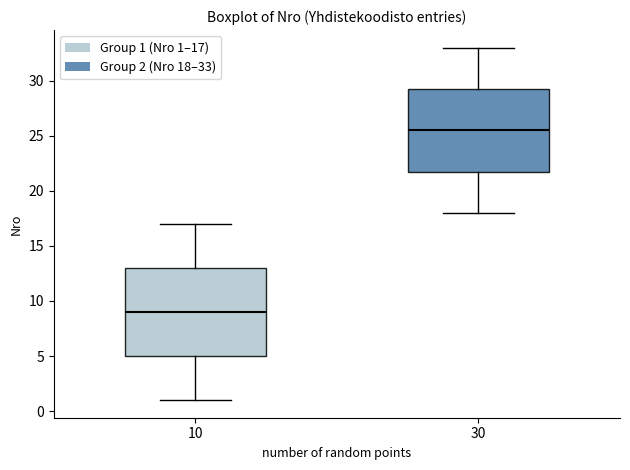

Which box's median line is the highest?

30